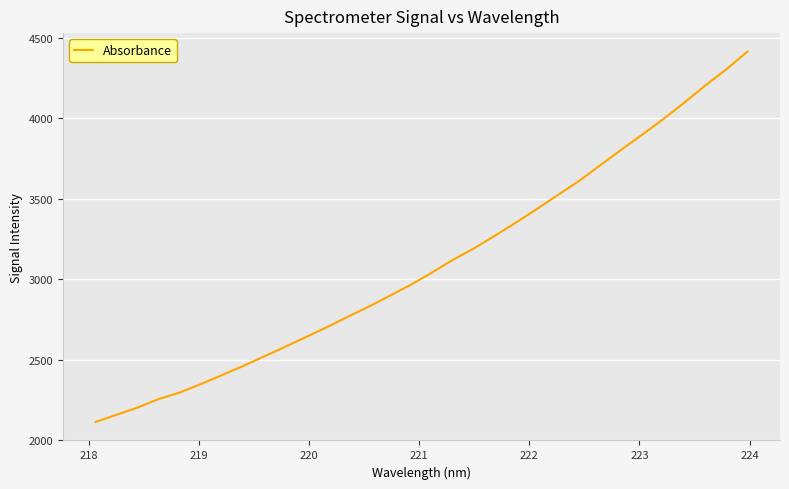

What is the difference between the maximum and minimum values?

2302.0